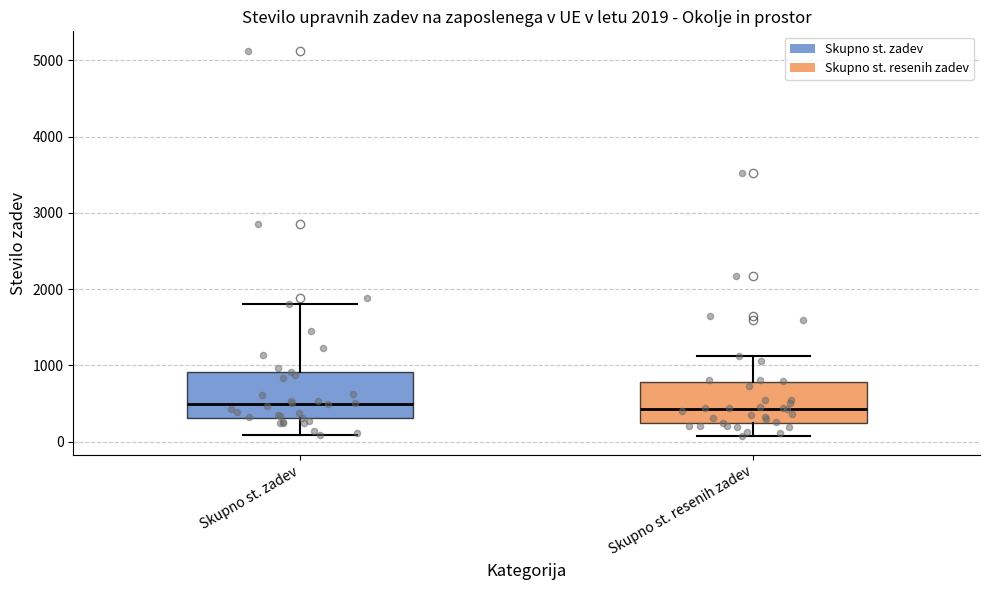

Reading left to right, read every box against the y-axis: the position of its median line, the range the box covers, and the ends of its whiskers. The values are not printed on the chart, so give them approximately, as read against the axis.

Skupno st. zadev: median 500, box 300 to 900, whiskers 100 to 1800
Skupno st. resenih zadev: median 400, box 200 to 800, whiskers 100 to 1100